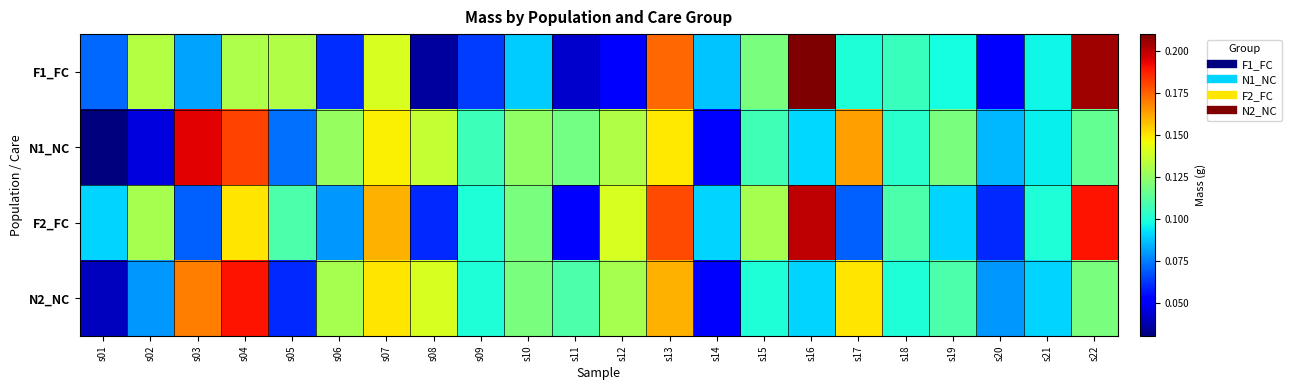

What is the total value across all series at s02?

0.4